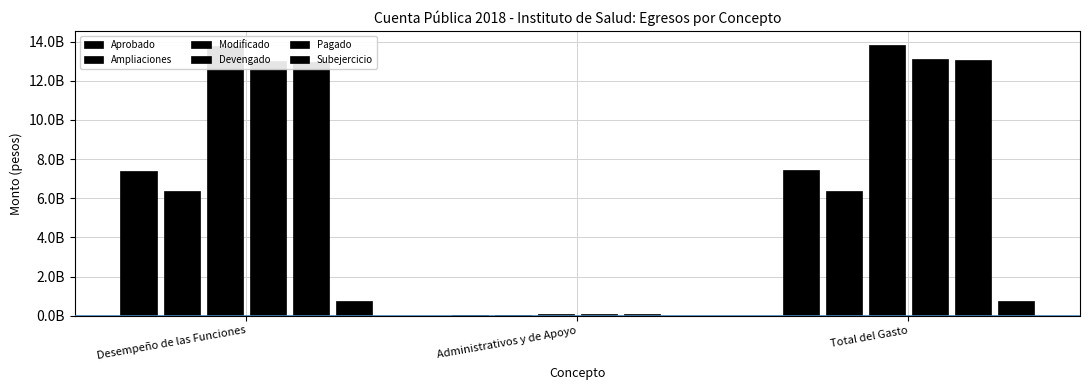

What is the difference between the highest and lowest values at Desempeño de las Funciones?

13014605077.3